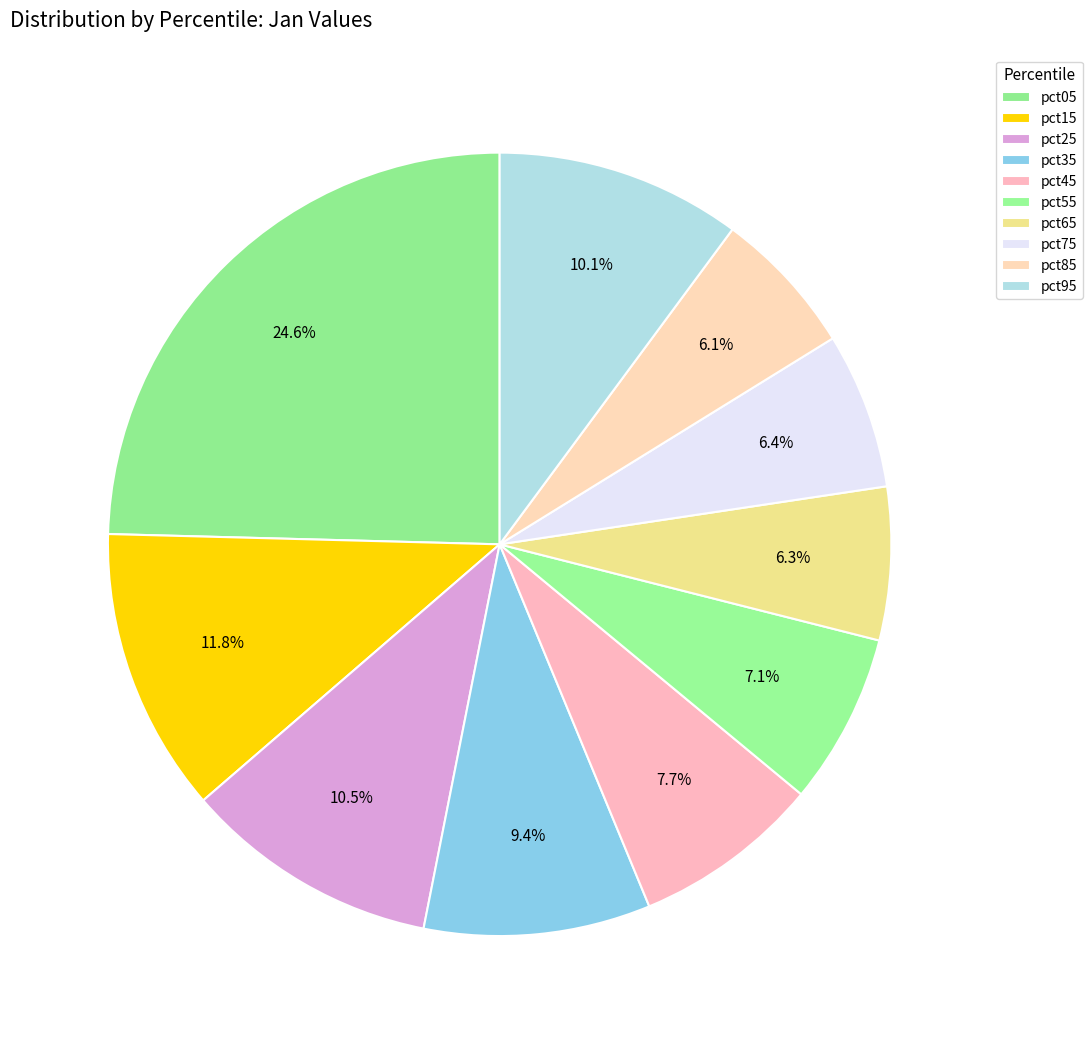

What percentage is the pct05 slice, to the nearest percent?

25%